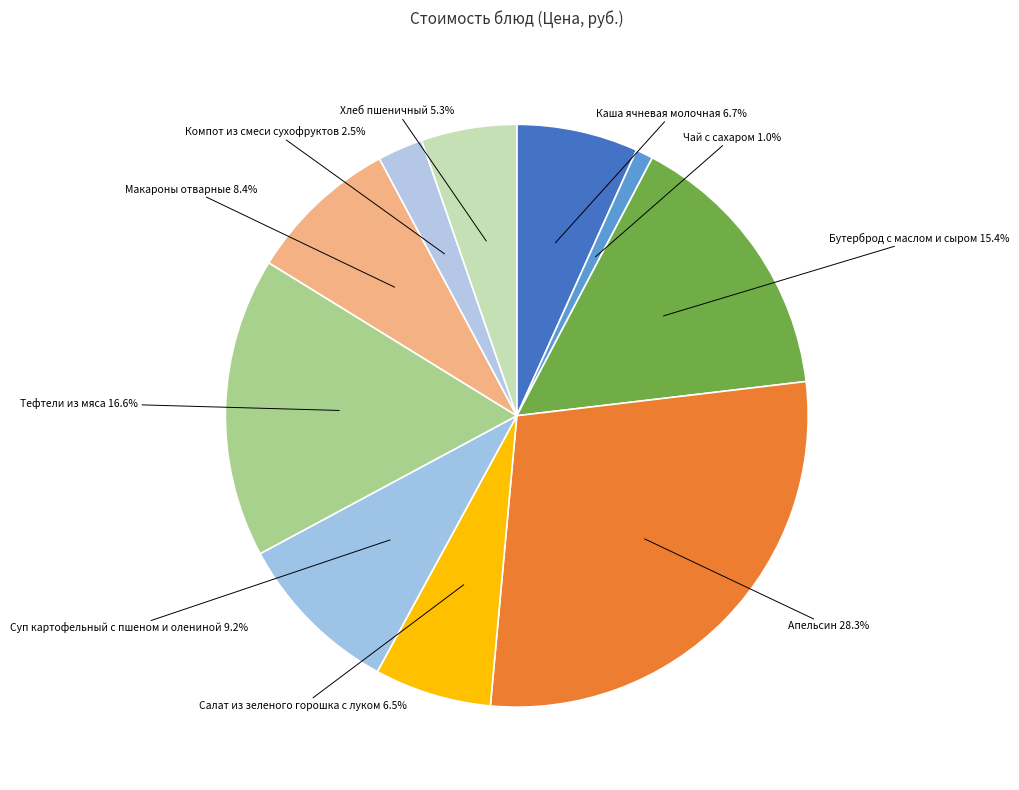

How many slices are in this pie chart?

10